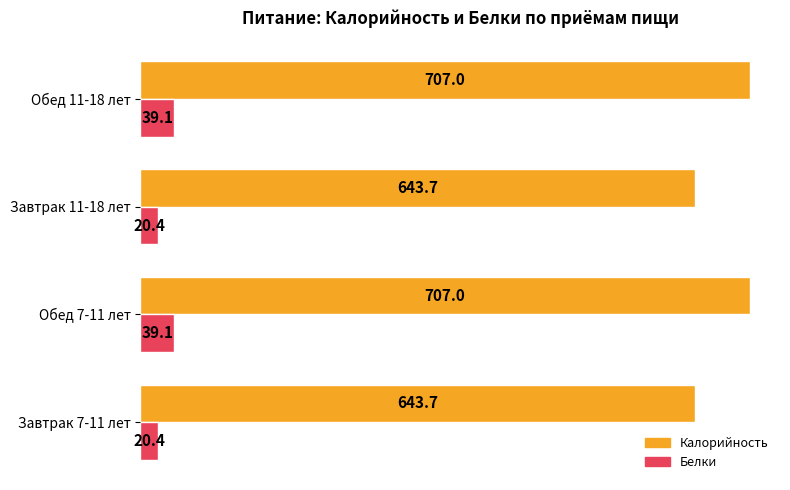

Is it true that Калорийность equals 1124.6 at Завтрак 7-11 лет?

False